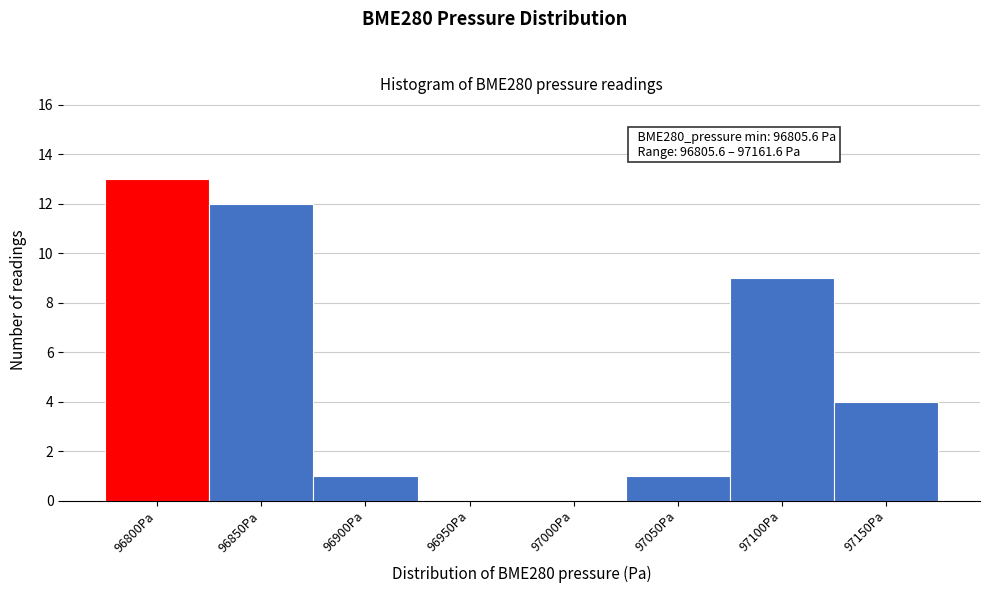

Reading left to right, transcribe all the data shown in this chart.

96800Pa=13	96850Pa=12	96900Pa=1	96950Pa=0	97000Pa=0	97050Pa=1	97100Pa=9	97150Pa=4